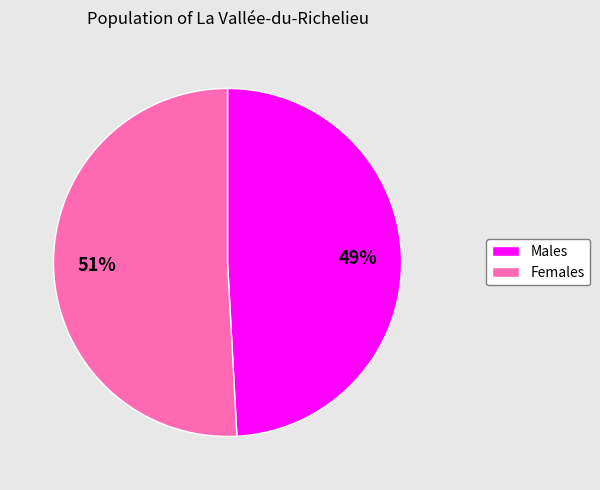

Is there a majority slice in this chart?

Yes